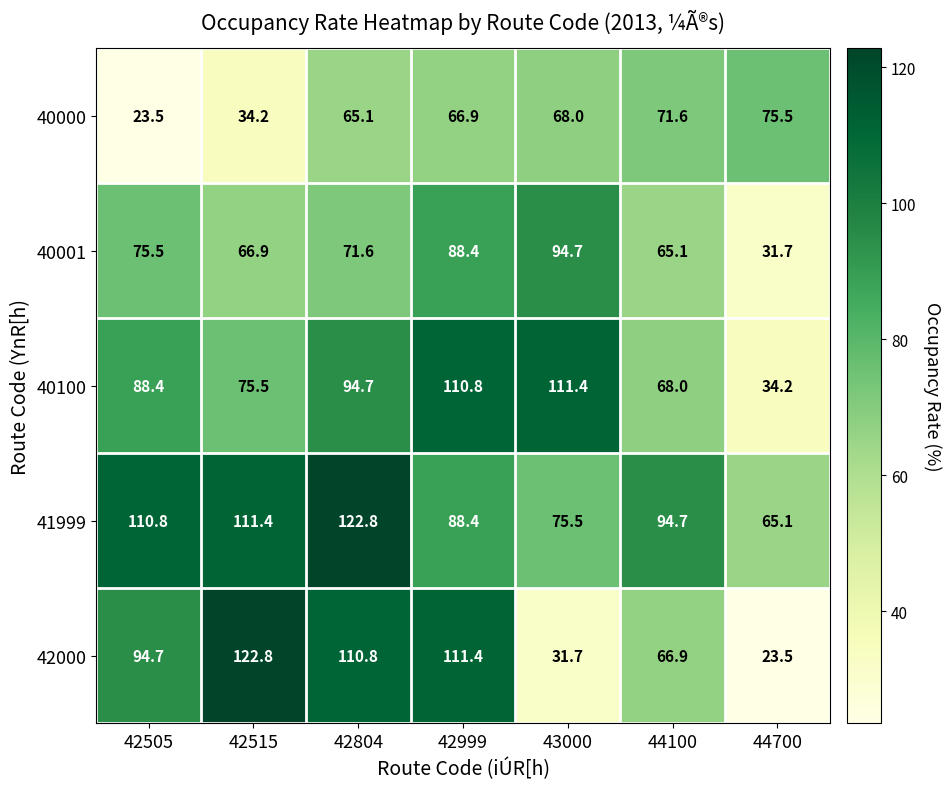

Is it true that 42000 equals 97.2 at 44100?

False